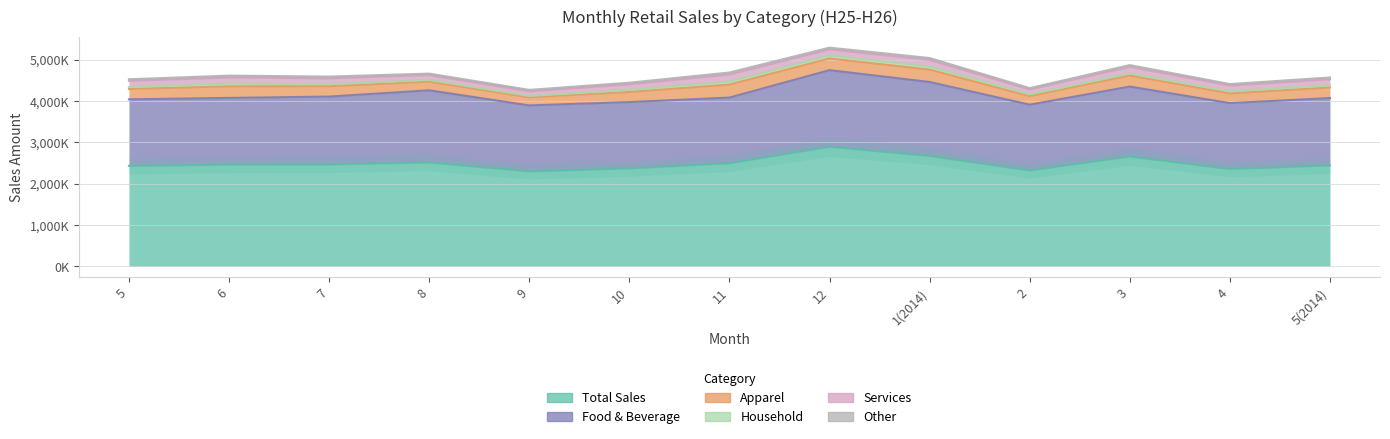

True or false: Total Sales and Other cross at least once.

False